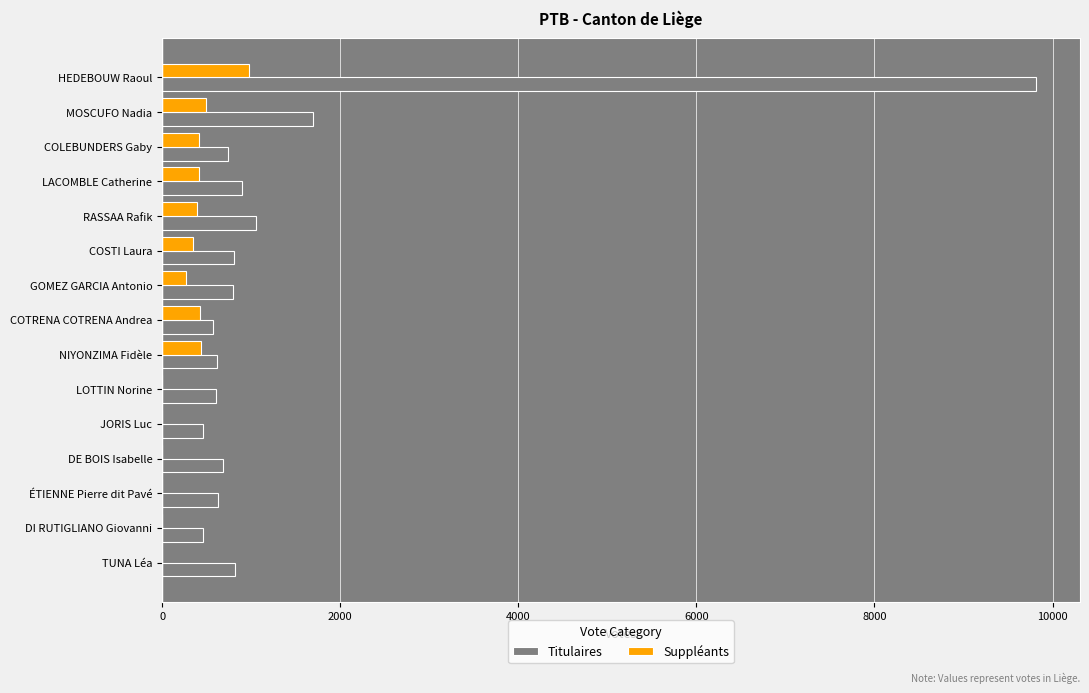

The value of Titulaires at MOSCUFO Nadia is 980. True or false?

False